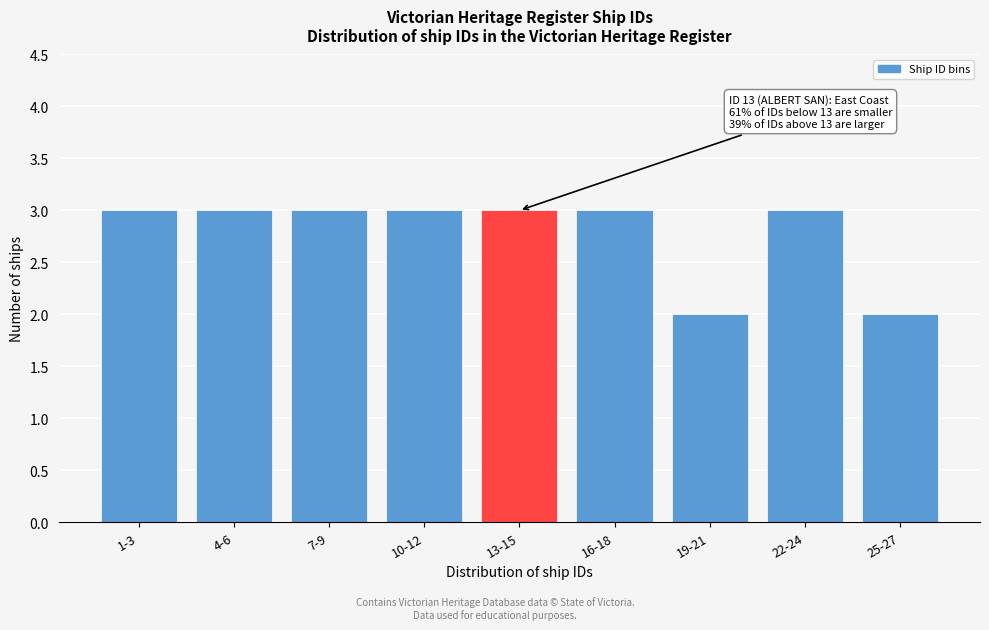

Reading left to right, extract all data points from this chart.

1-3=3	4-6=3	7-9=3	10-12=3	13-15=3	16-18=3	19-21=2	22-24=3	25-27=2